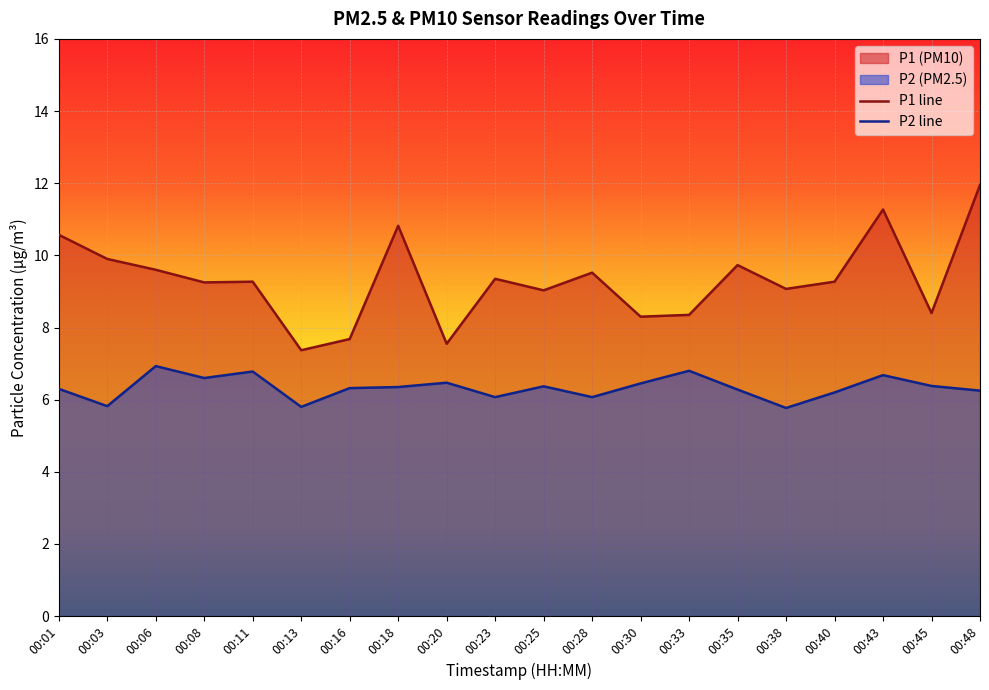

What is the total value across all series at 00:48?

18.2